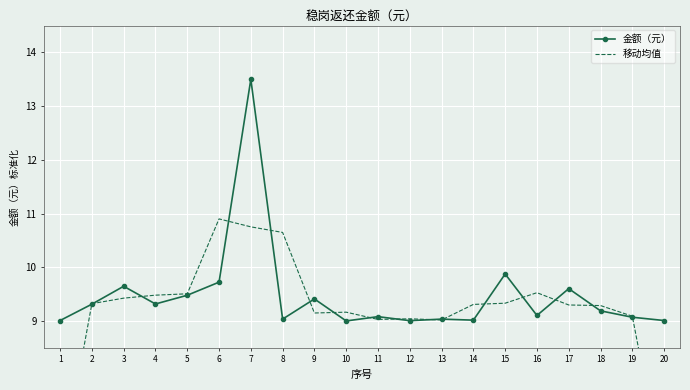

Reading left to right, what are all the values shown in this chart?

金额（元）: 1=9.0	2=9.3	3=9.6	4=9.3	5=9.5	6=9.7	7=13.5	8=9.0	9=9.4	10=9.0	11=9.1	12=9.0	13=9.0	14=9.0	15=9.9	16=9.1	17=9.6	18=9.2	19=9.1	20=9.0
移动均值: 1=6.1	2=9.3	3=9.4	4=9.5	5=9.5	6=10.9	7=10.8	8=10.6	9=9.1	10=9.2	11=9.0	12=9.0	13=9.0	14=9.3	15=9.3	16=9.5	17=9.3	18=9.3	19=9.1	20=6.0